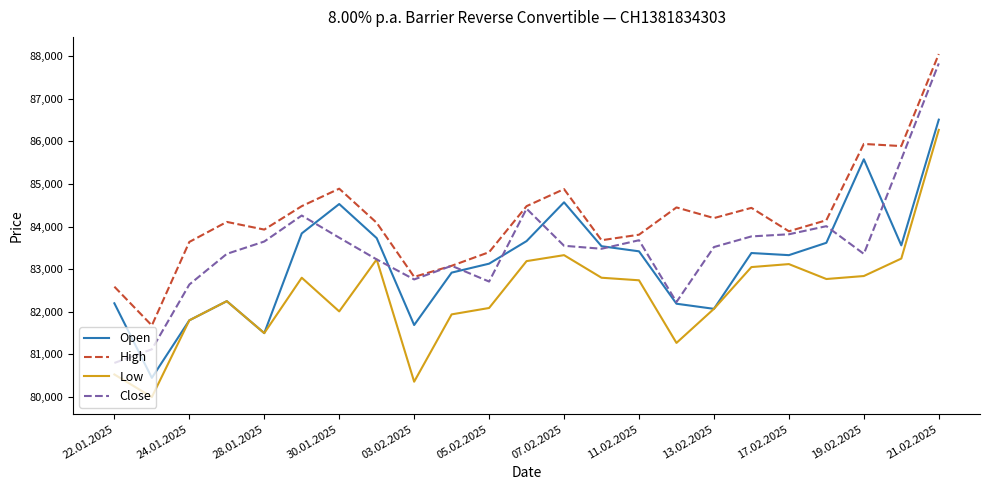

List the series in order of their overall mean, lowest first.

Low, Open, Close, High